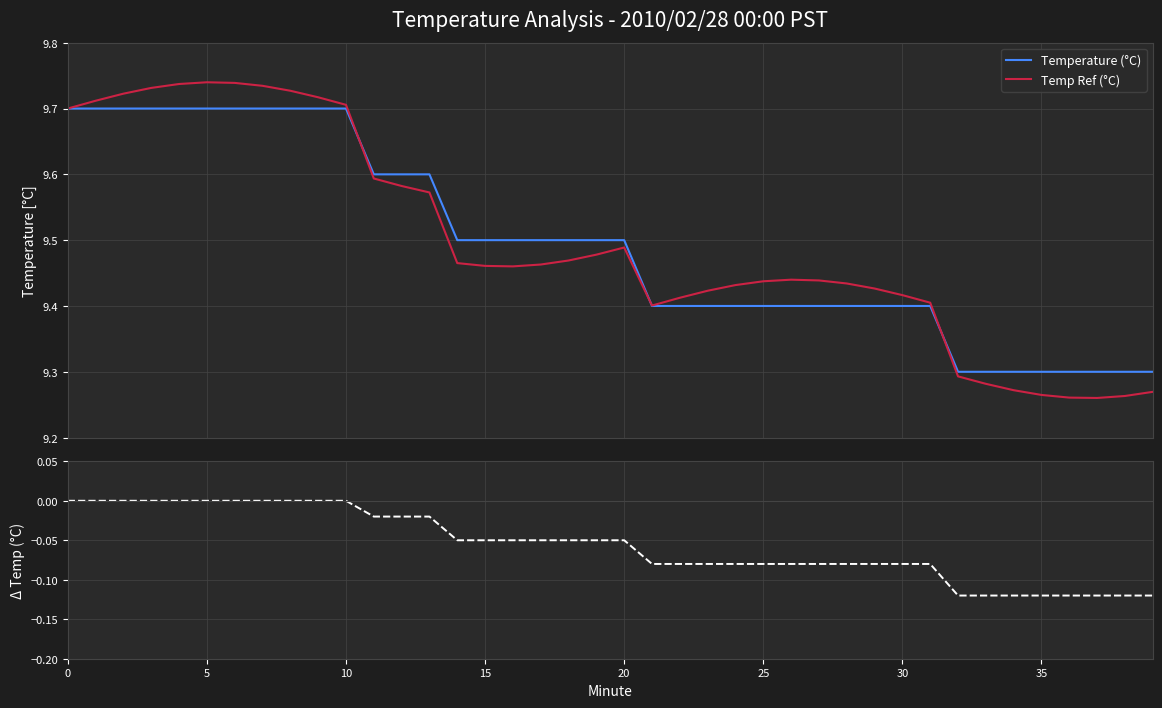

What is the difference between the highest and lowest values at 15?

9.7